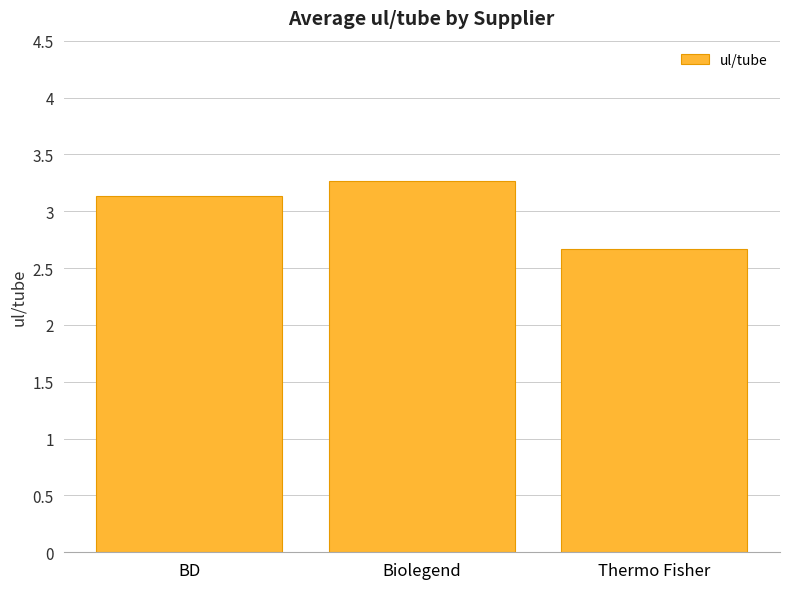

What is the sum of all values?

9.1